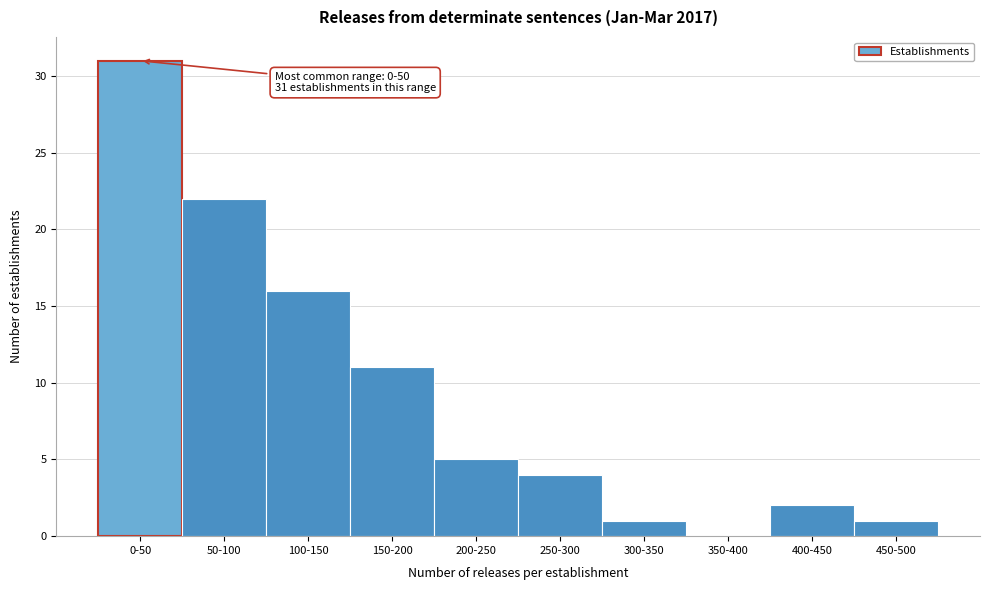

Reading left to right, what are all the values shown in this chart?

0-50=31	50-100=22	100-150=16	150-200=11	200-250=5	250-300=4	300-350=1	350-400=0	400-450=2	450-500=1